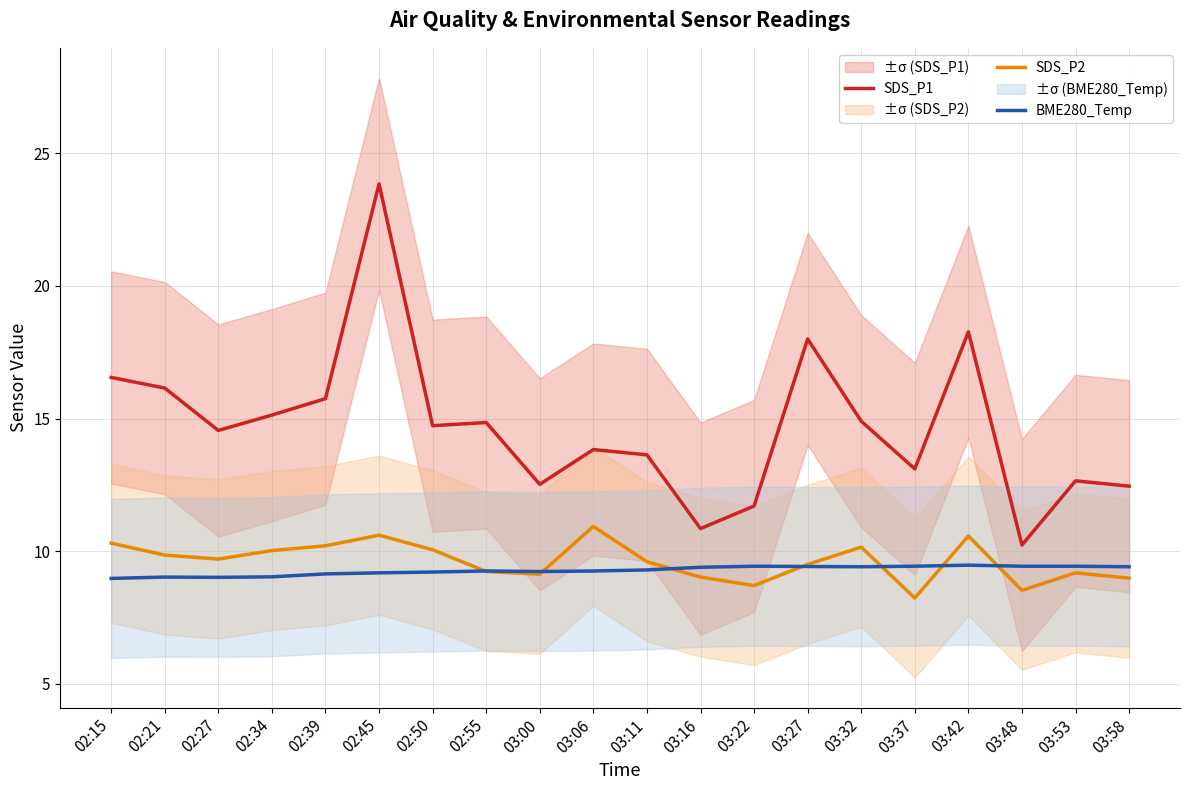

Which label corresponds to the smallest value in the chart?

03:37